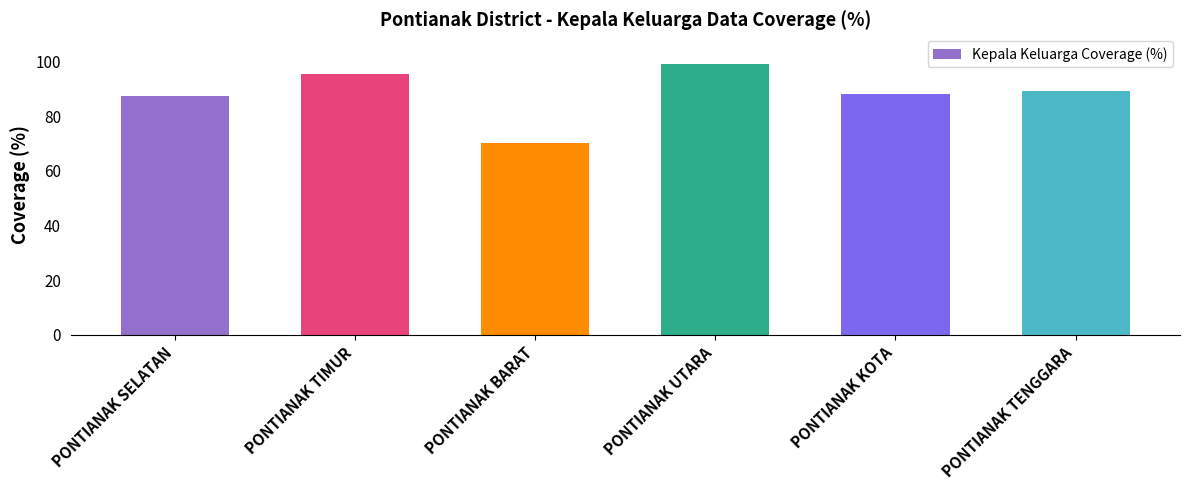

What is the value of the 3rd bar from the left?

70.3